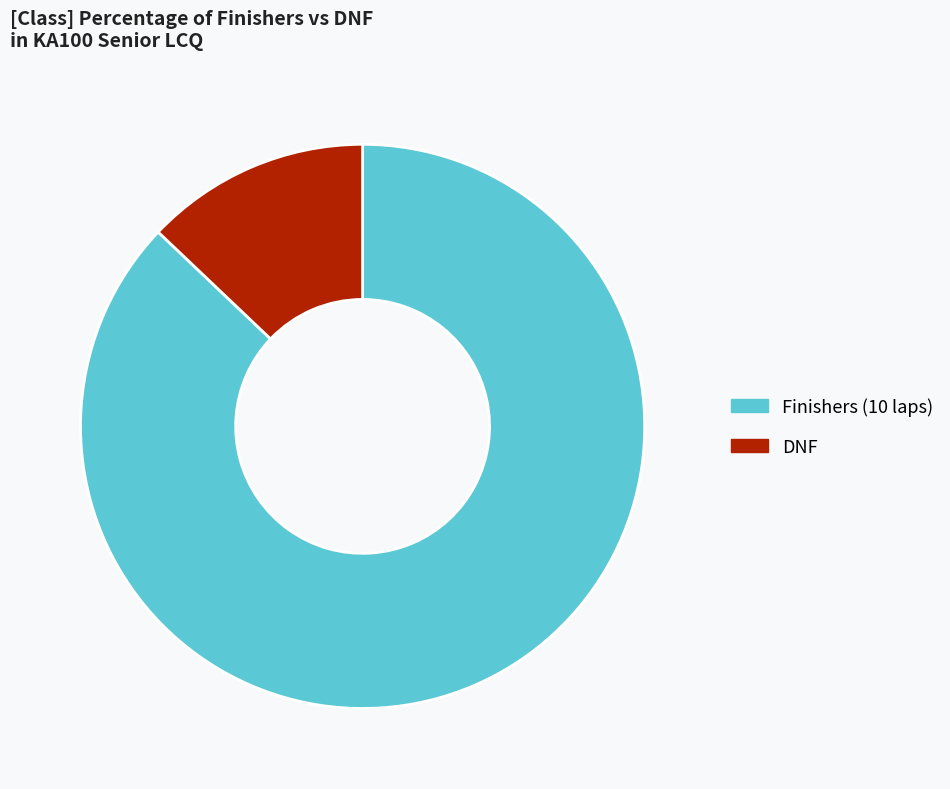

What is the largest slice in the pie chart?

Finishers (10 laps)